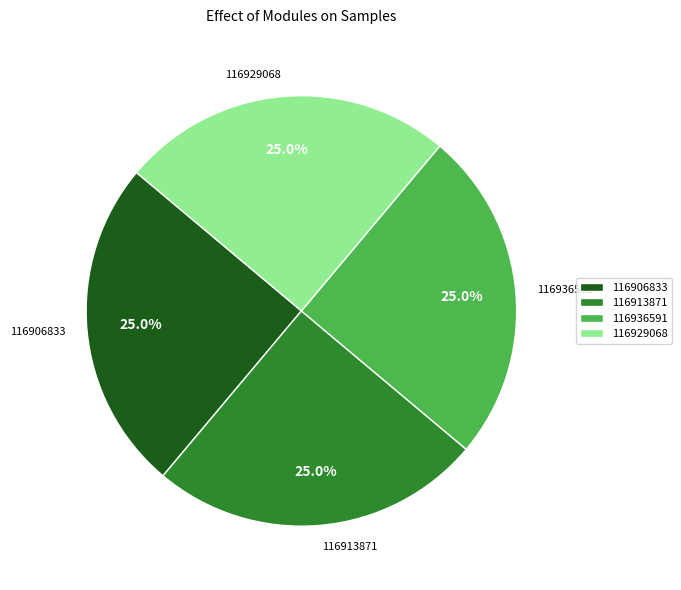

What percentage is NOT represented by 116936591?

75.0%